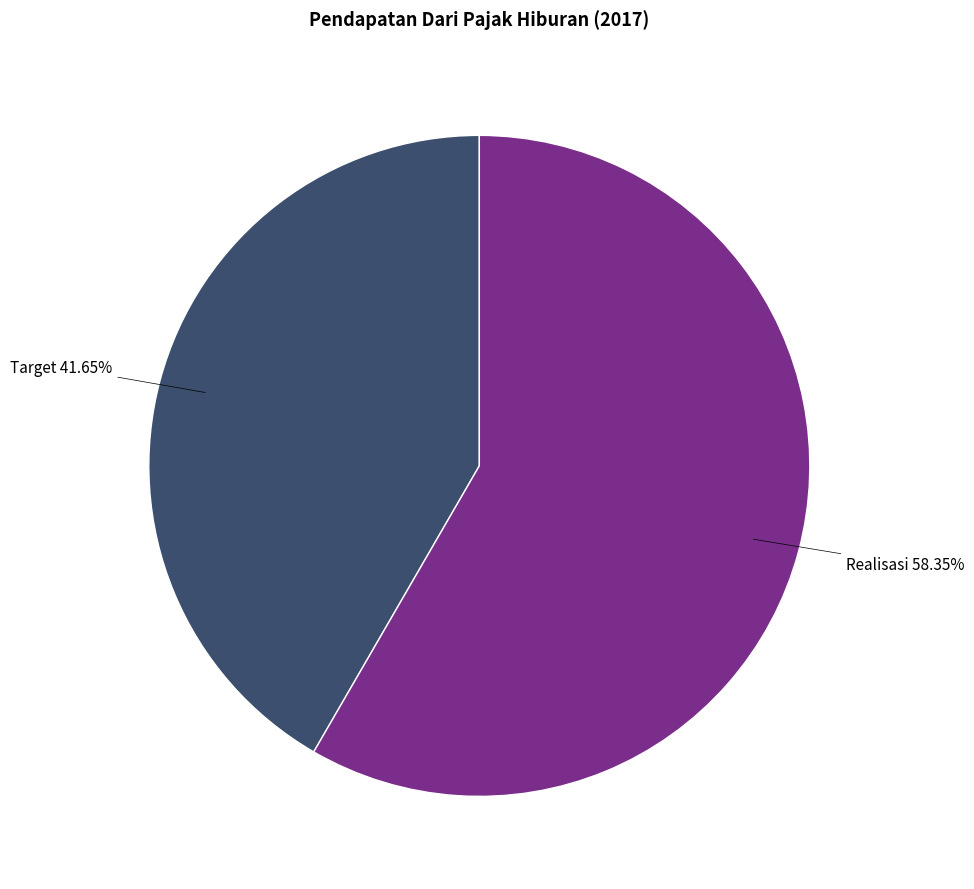

How many segments does this pie chart have?

2